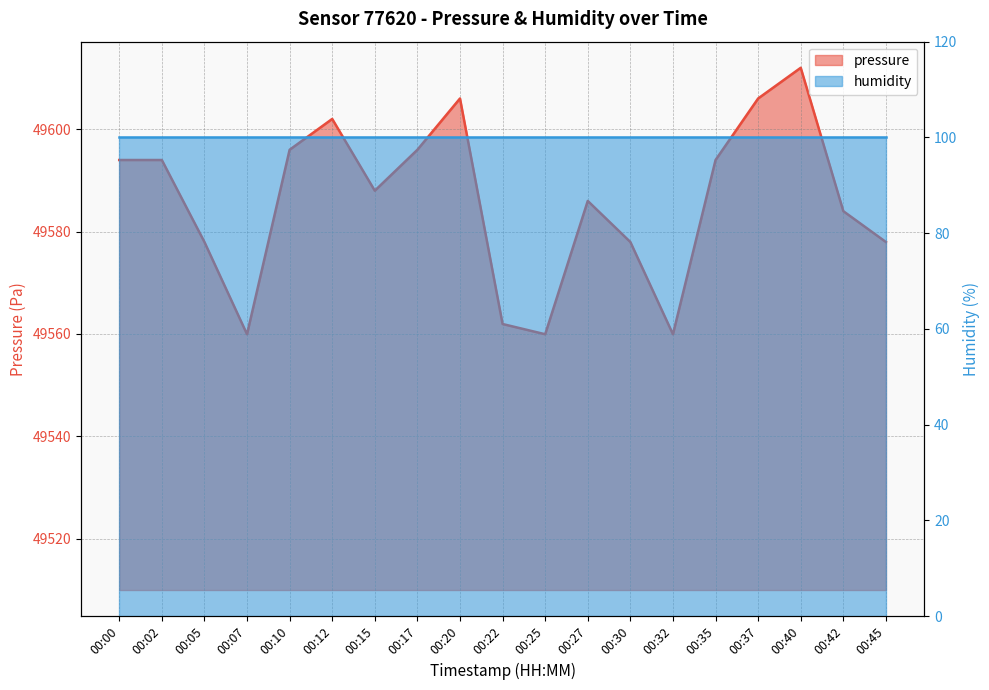

How many interior local valleys (lower than both neighbors) does the data have?

4